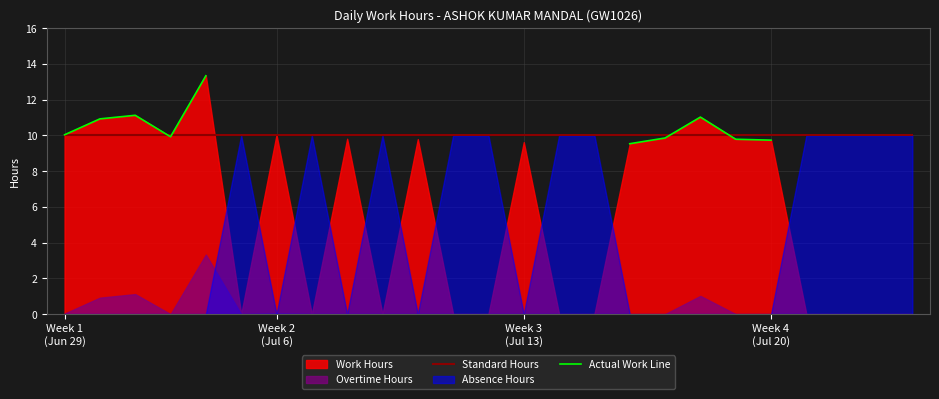

At how many categories does at least one series exceed 11?

3